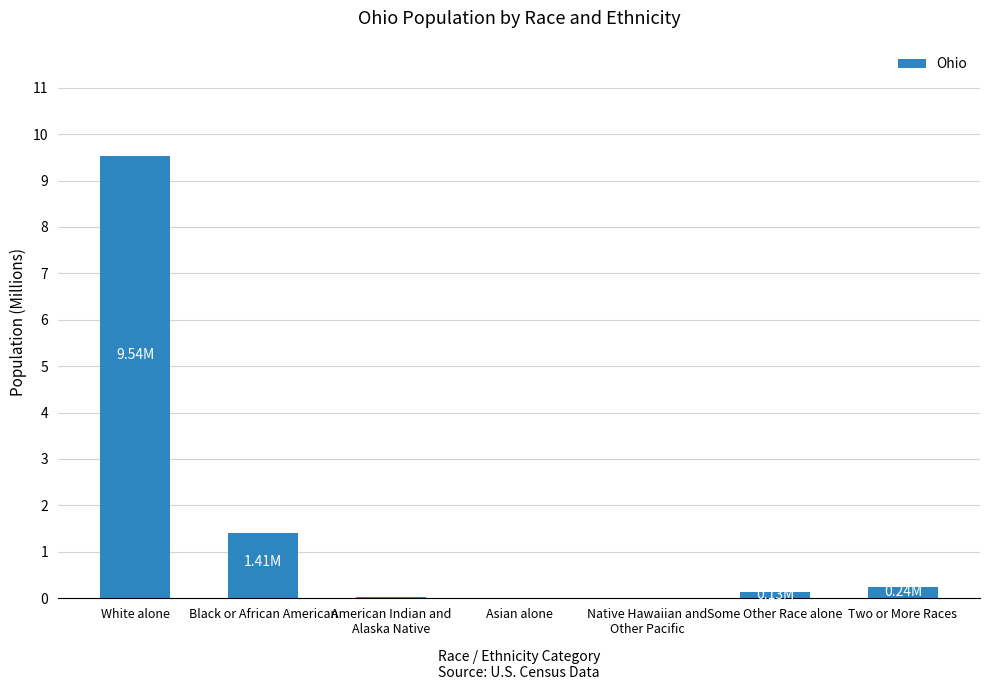

What is the change in value from White alone to Black or African American?

-8.1